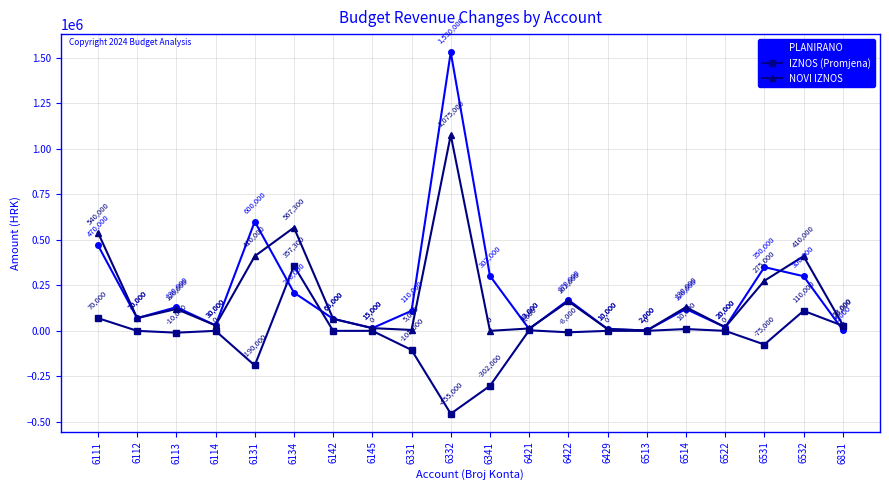

Between 6111 and 6142, which series saw the biggest shift?

NOVI IZNOS